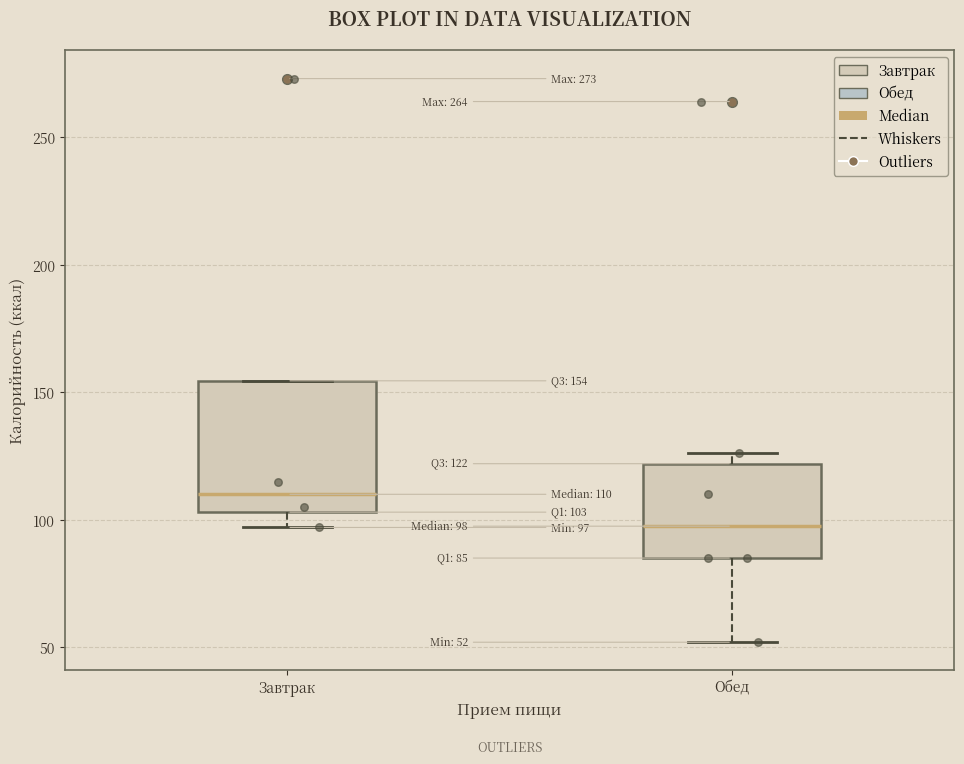

Which box has the highest median line?

Завтрак